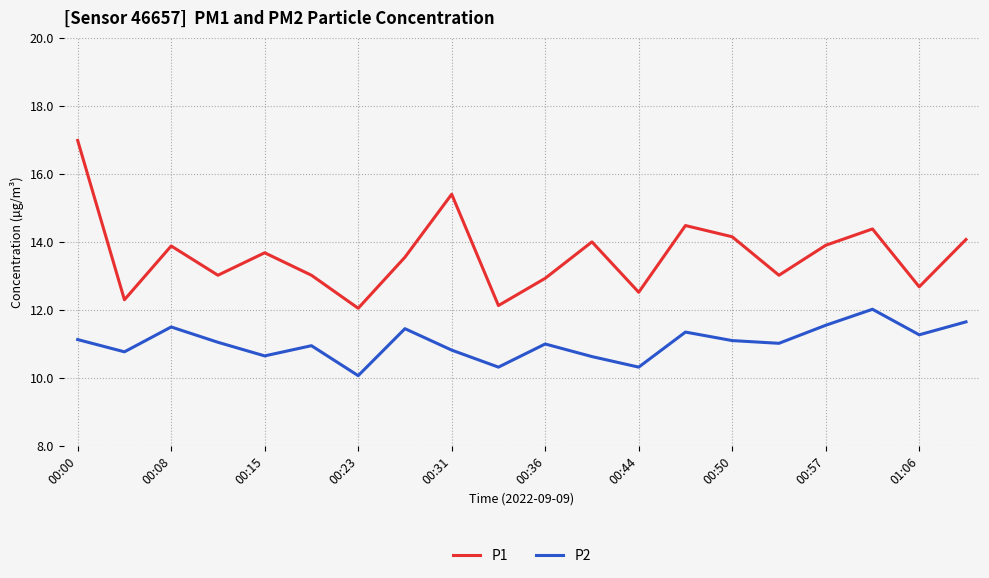

True or false: P2 and P1 intersect in this chart.

False